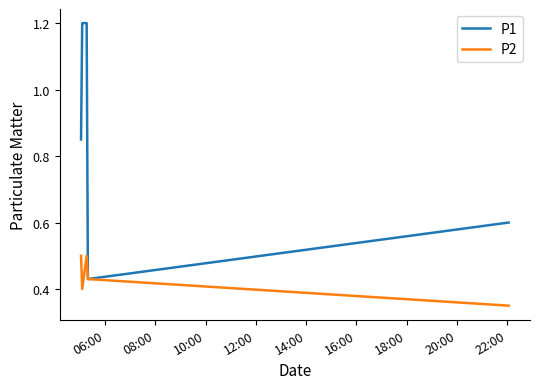

Which series has the largest range (max minus min)?

P1